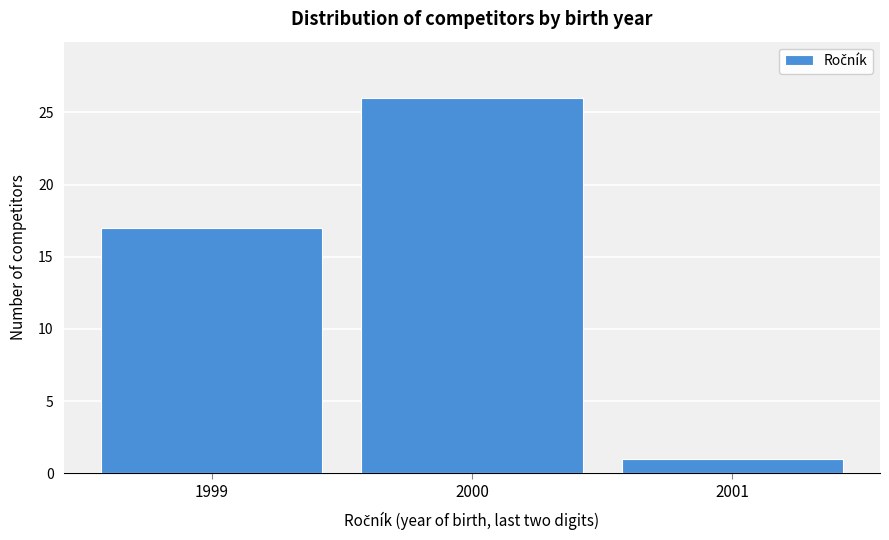

Reading left to right, list all the values displayed in this chart.

17	26	1